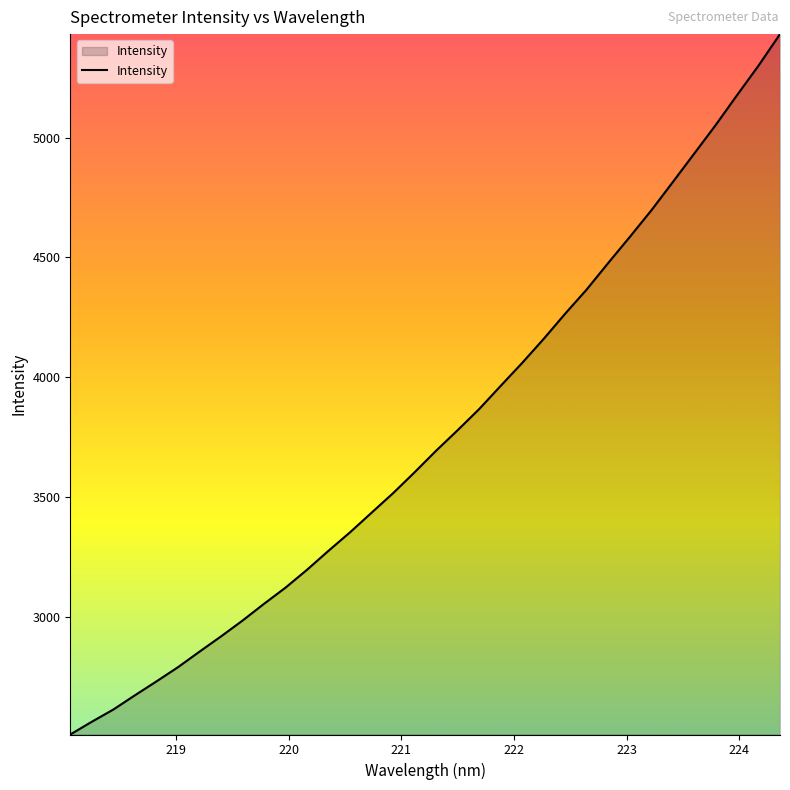

What is the difference between the maximum and minimum values?

2923.6